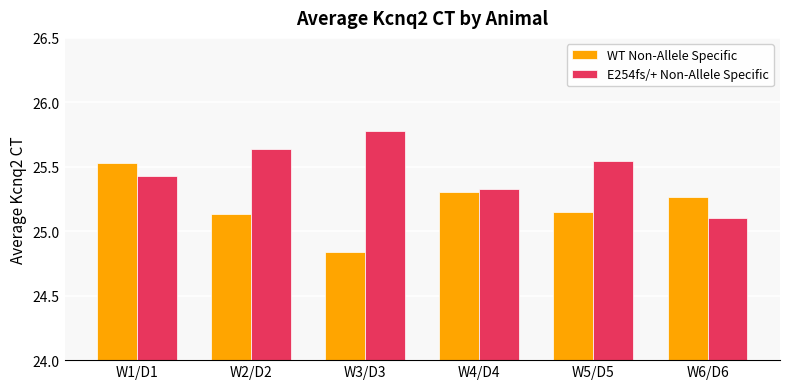

How many bars are there in total?

12